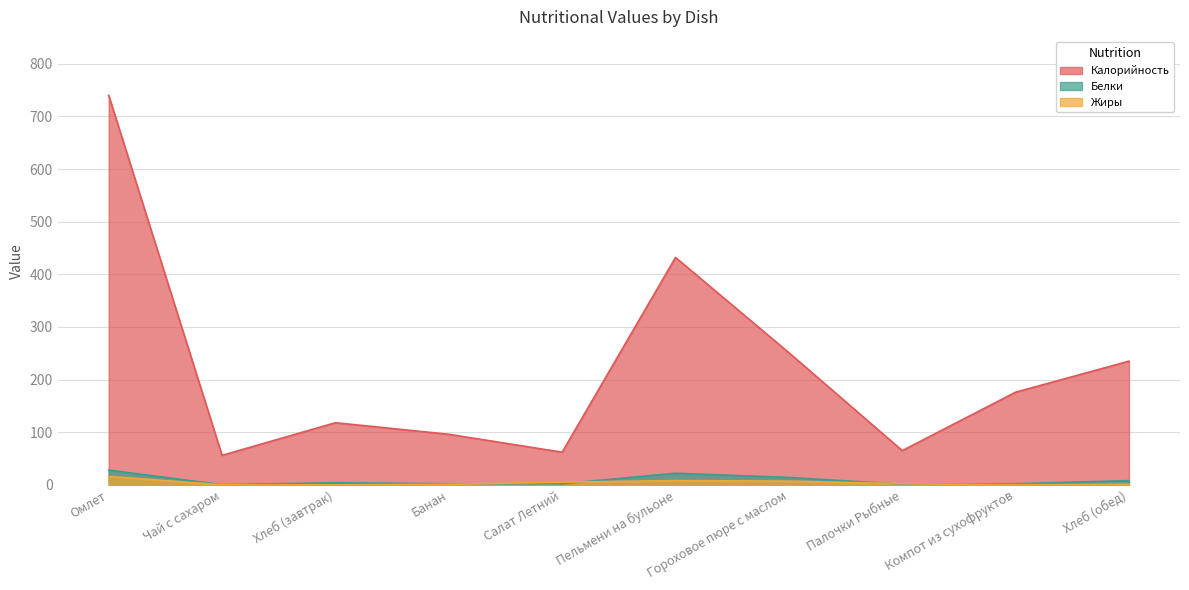

How many data points in Калорийность are above 176?

4